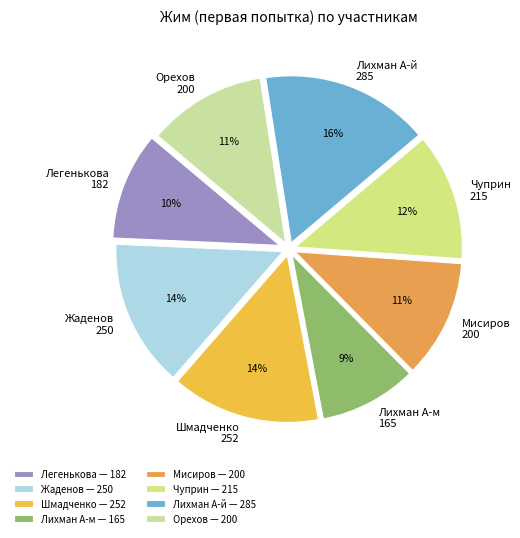

Which has a higher value, Лихман А-м 165 or Шмадченко 252?

Шмадченко 252